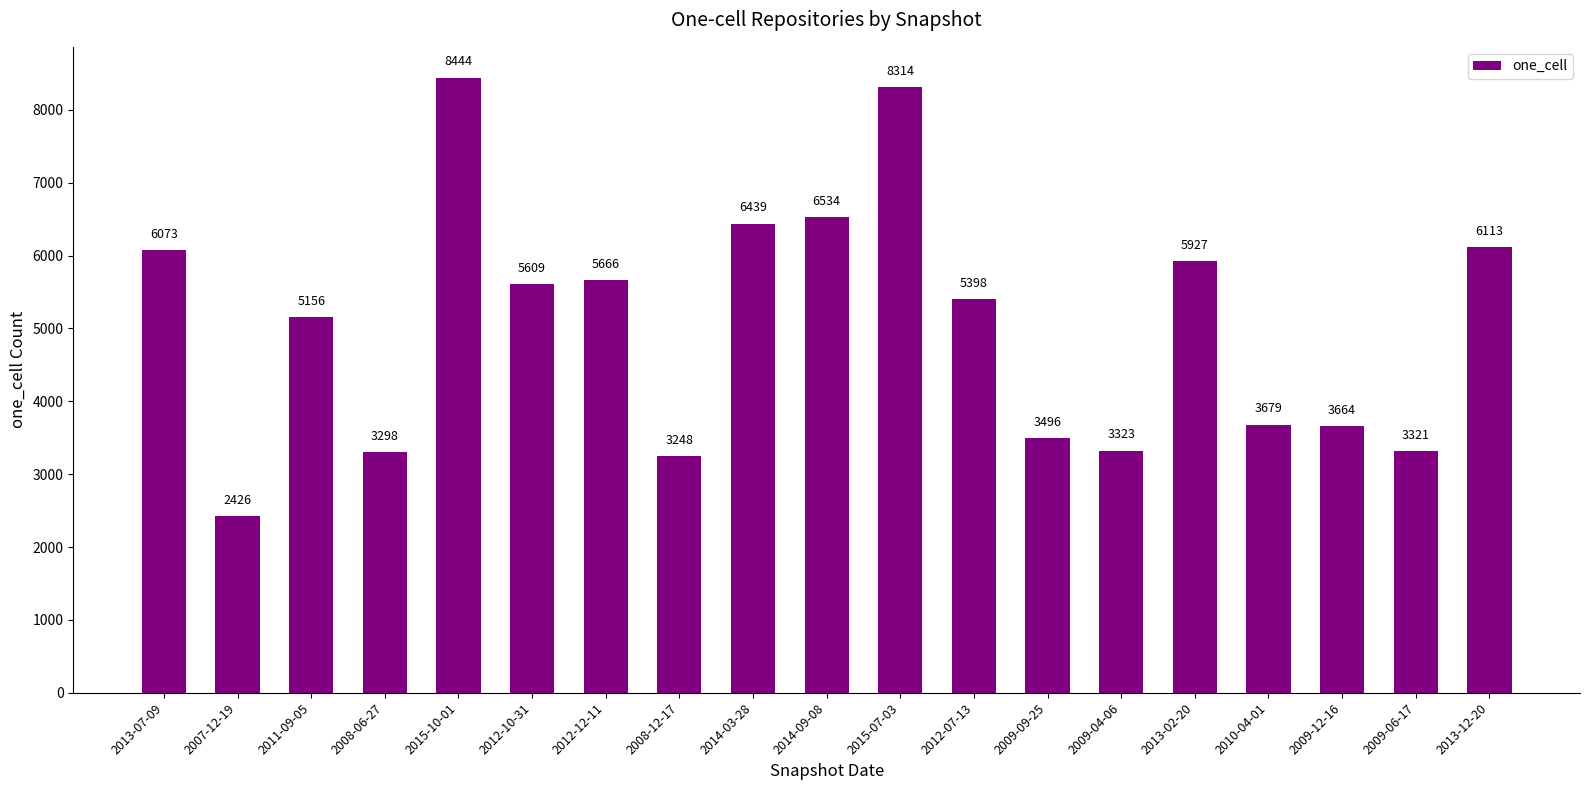

Does the chart contain stacked bars?

No